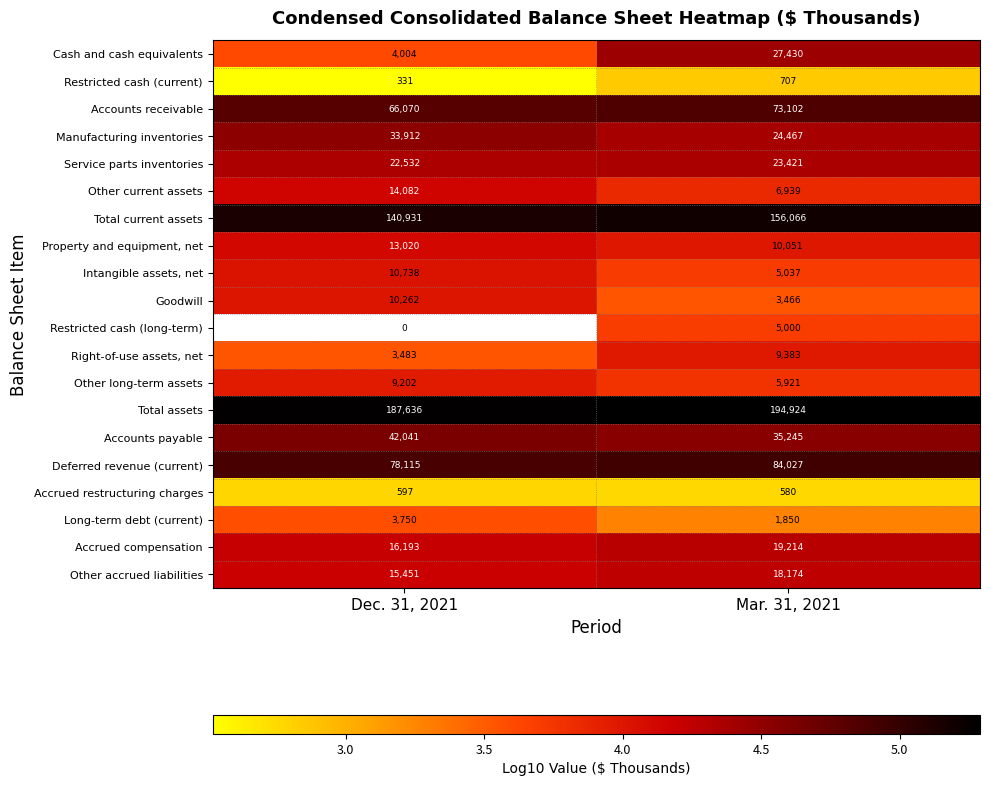

What is the difference between the maximum and minimum values in the Property and equipment, net series?

2969